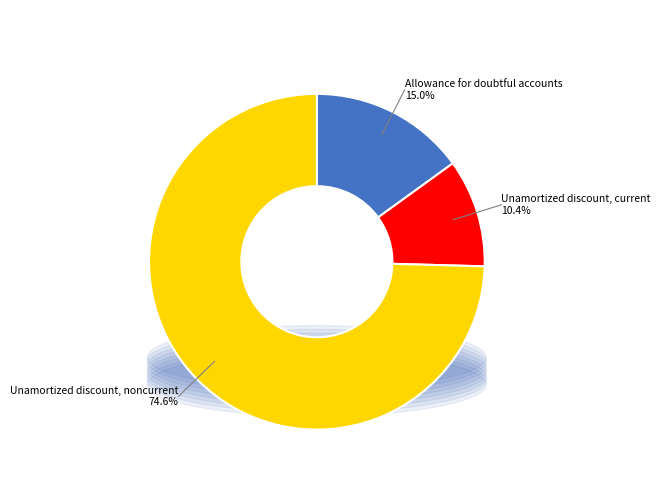

The Allowance for doubtful accounts slice represents 22% of the pie. True or false?

False